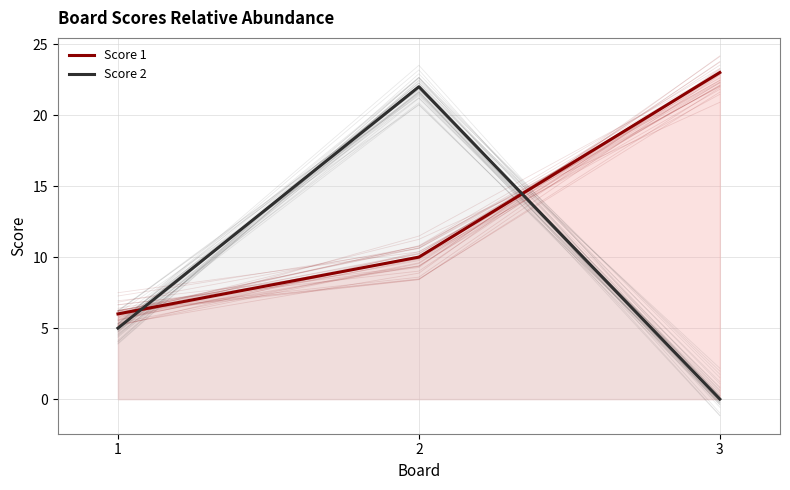

Rank the series by their maximum value, from highest to lowest.

Score 1, Score 2